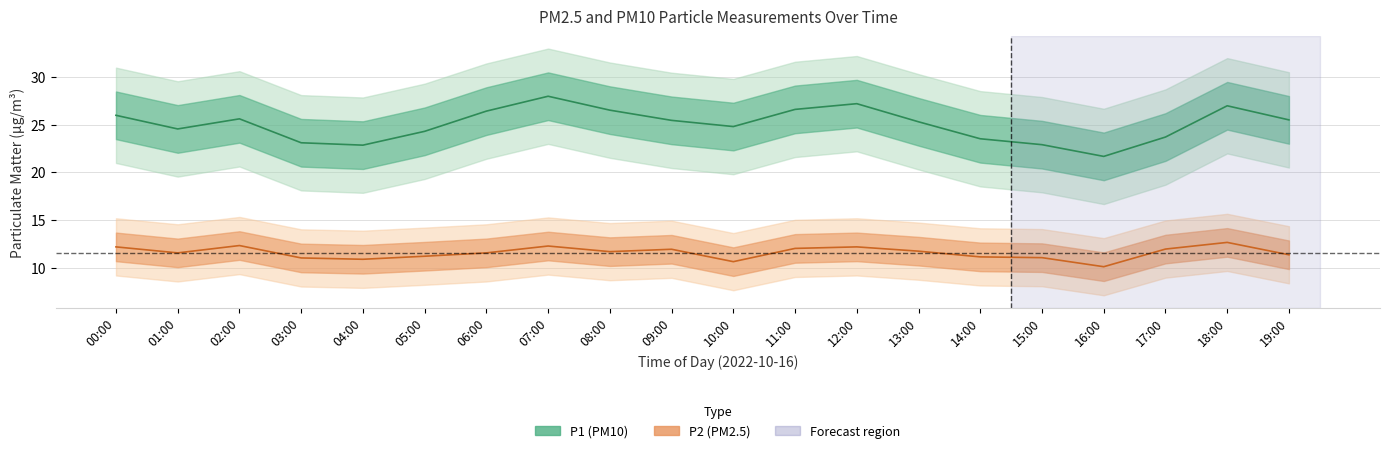

Rank the series by their maximum value, from highest to lowest.

P1 (PM10) mean, P2 (PM2.5) mean